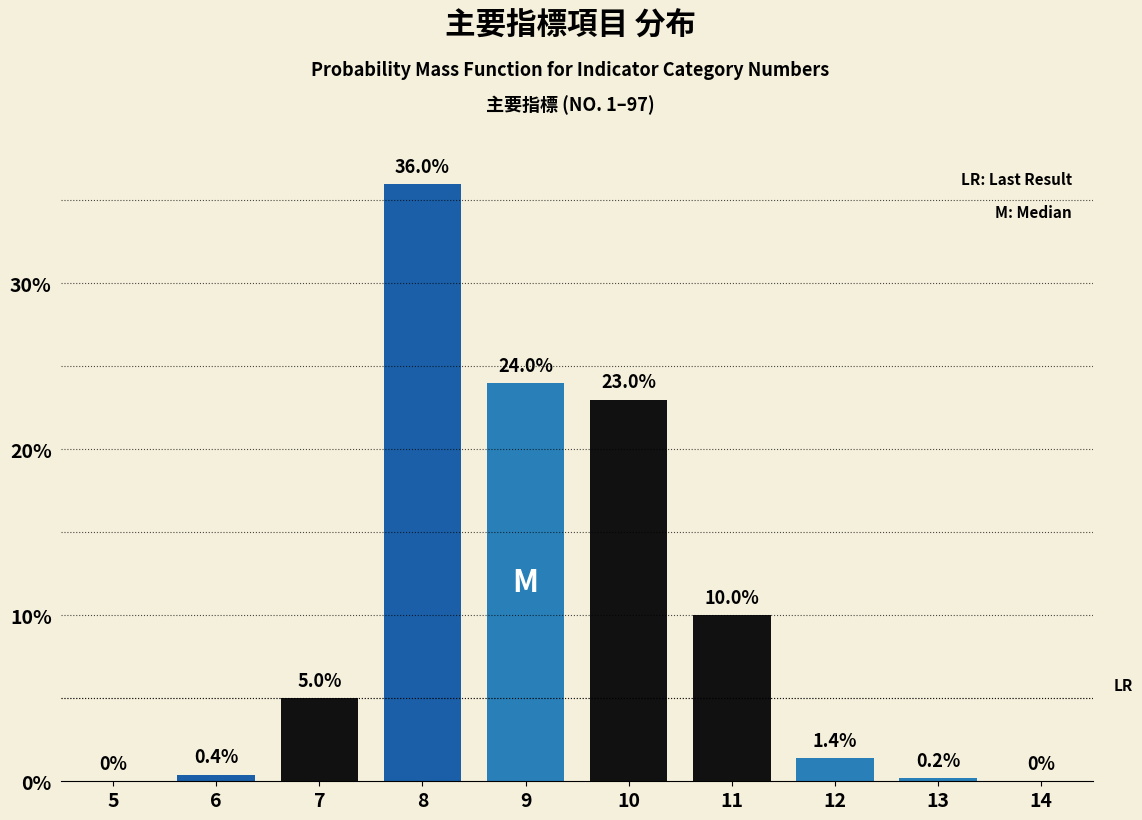

Reading right to left, list all the values displayed in this chart.

14=0.0	13=0.2	12=1.4	11=10.0	10=23.0	9=24.0	8=36.0	7=5.0	6=0.4	5=0.0